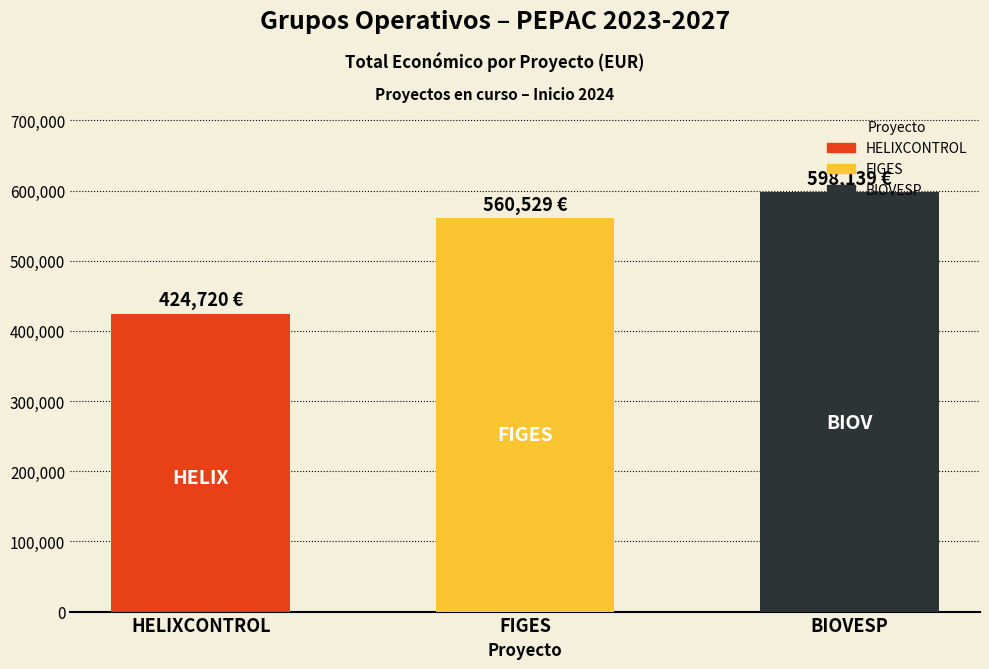

What position from the right is FIGES?

2